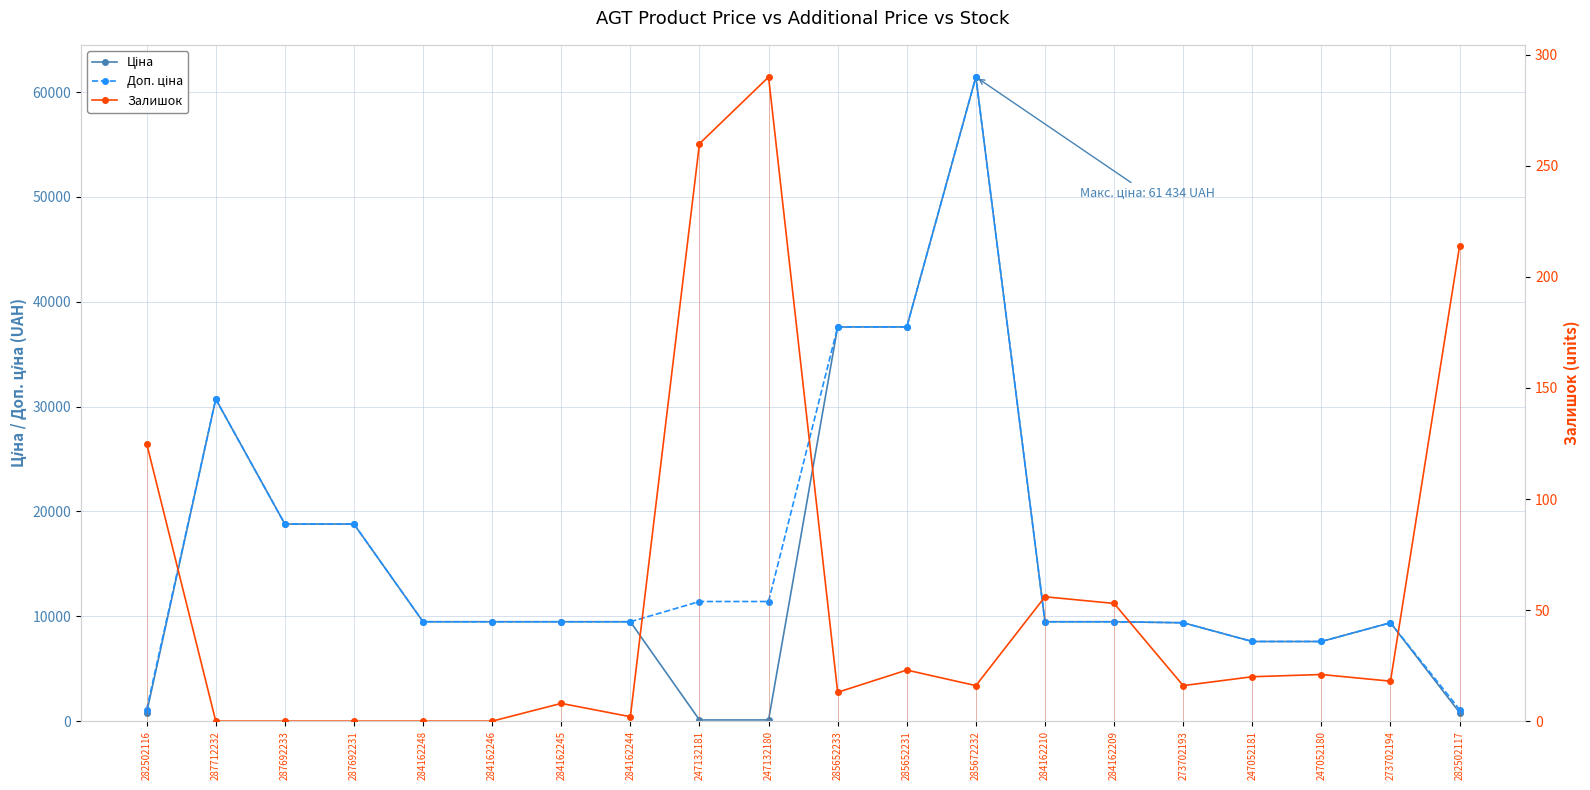

What is the sum of all Ціна values?

297638.8